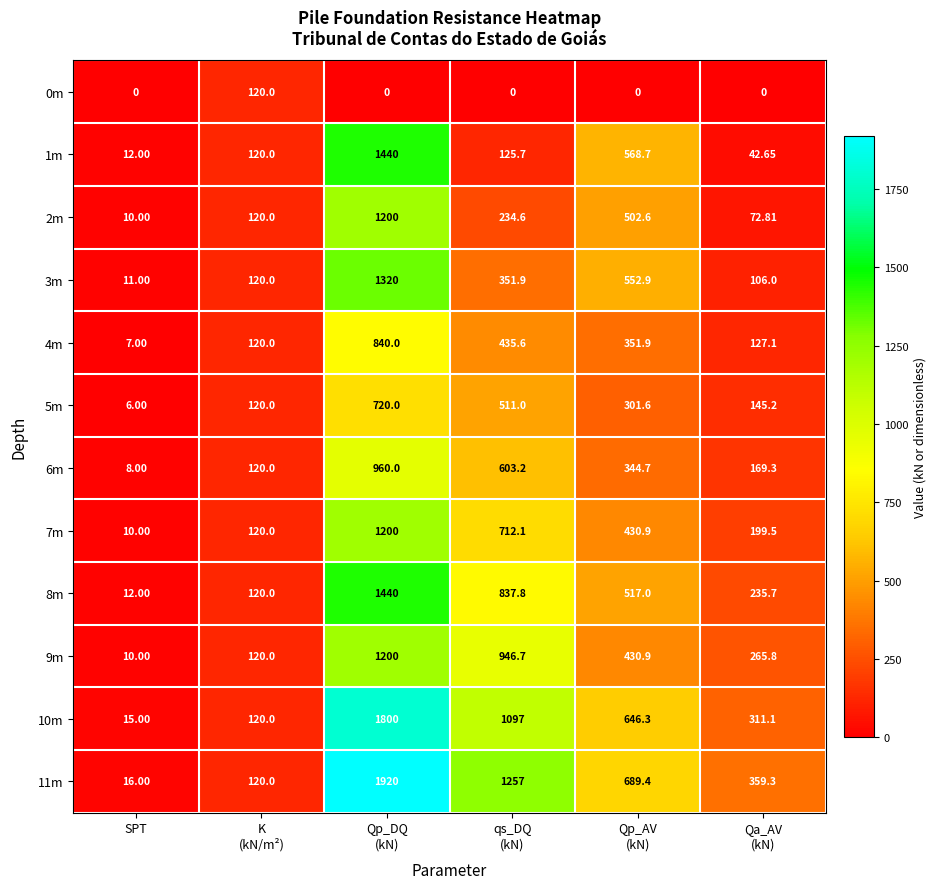

How many series are shown in this chart?

12